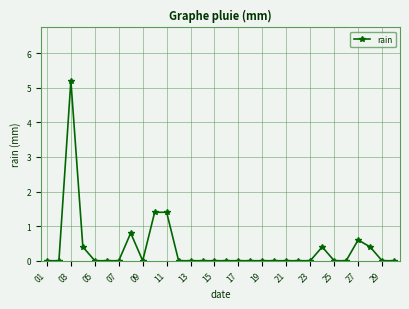

What is the maximum value shown in the chart?

5.2